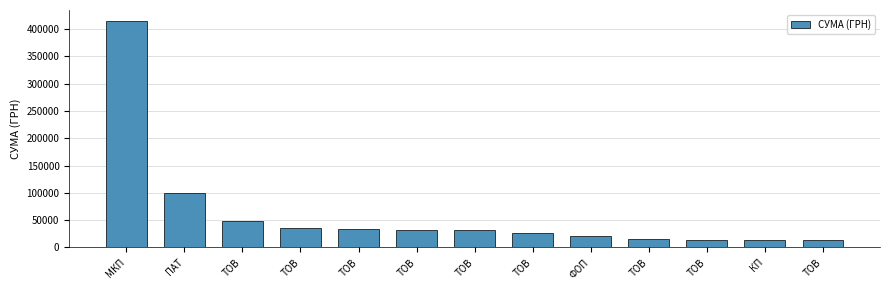

How many bars are there in total?

13